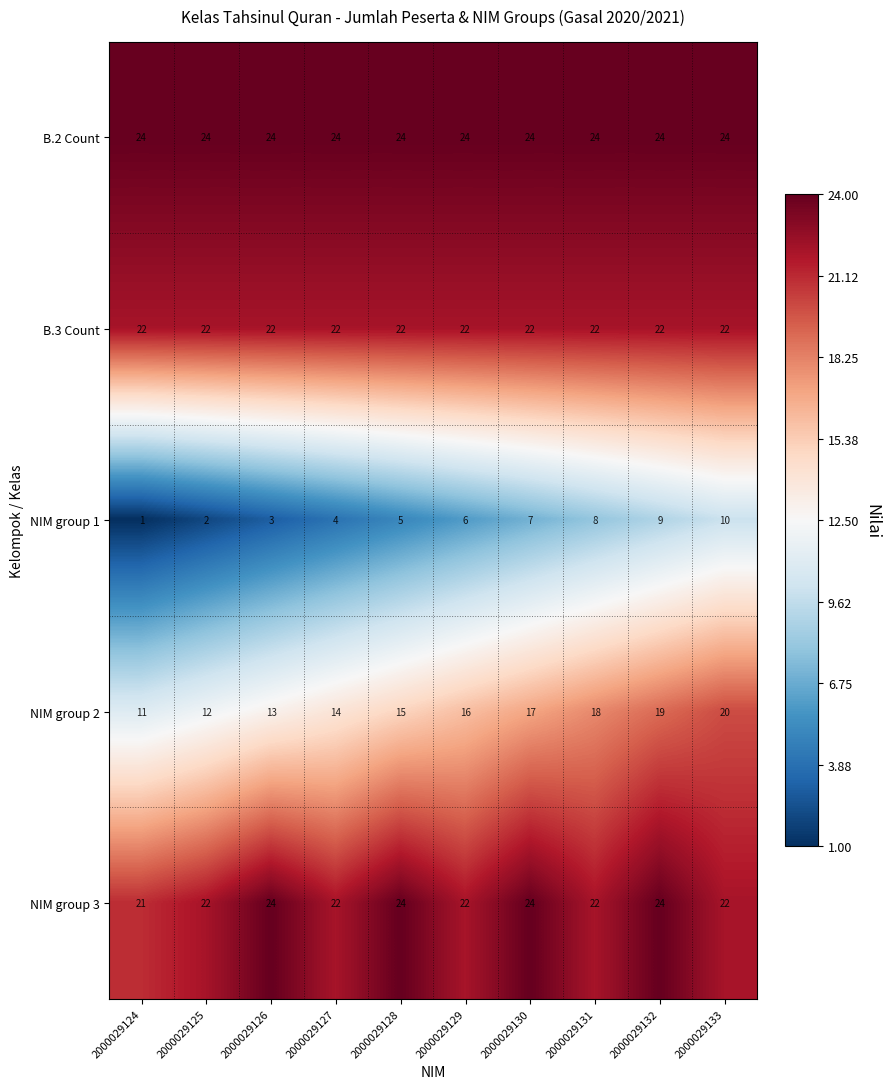

What is the approximate value of NIM group 1 at 2000029130?

7